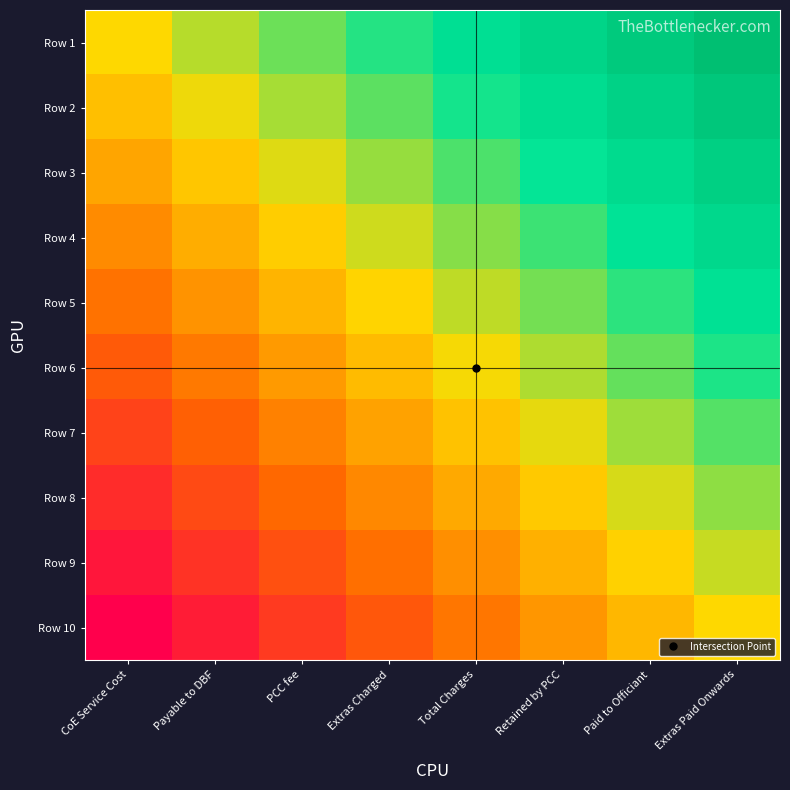

Reading left to right, extract all data points from this chart.

Row 1: CoE Service Cost=0.0	Payable to DBF=0.1	PCC fee=0.3	Extras Charged=0.4	Total Charges=0.6	Retained by PCC=0.7	Paid to Officiant=0.9	Extras Paid Onwards=1.0
Row 2: CoE Service Cost=-0.1	Payable to DBF=0.0	PCC fee=0.2	Extras Charged=0.3	Total Charges=0.5	Retained by PCC=0.6	Paid to Officiant=0.7	Extras Paid Onwards=0.9
Row 3: CoE Service Cost=-0.2	Payable to DBF=-0.1	PCC fee=0.1	Extras Charged=0.2	Total Charges=0.3	Retained by PCC=0.5	Paid to Officiant=0.6	Extras Paid Onwards=0.8
Row 4: CoE Service Cost=-0.3	Payable to DBF=-0.2	PCC fee=-0.0	Extras Charged=0.1	Total Charges=0.2	Retained by PCC=0.4	Paid to Officiant=0.5	Extras Paid Onwards=0.7
Row 5: CoE Service Cost=-0.4	Payable to DBF=-0.3	PCC fee=-0.2	Extras Charged=-0.0	Total Charges=0.1	Retained by PCC=0.3	Paid to Officiant=0.4	Extras Paid Onwards=0.6
Row 6: CoE Service Cost=-0.6	Payable to DBF=-0.4	PCC fee=-0.3	Extras Charged=-0.1	Total Charges=0.0	Retained by PCC=0.2	Paid to Officiant=0.3	Extras Paid Onwards=0.4
Row 7: CoE Service Cost=-0.7	Payable to DBF=-0.5	PCC fee=-0.4	Extras Charged=-0.2	Total Charges=-0.1	Retained by PCC=0.0	Paid to Officiant=0.2	Extras Paid Onwards=0.3
Row 8: CoE Service Cost=-0.8	Payable to DBF=-0.6	PCC fee=-0.5	Extras Charged=-0.3	Total Charges=-0.2	Retained by PCC=-0.1	Paid to Officiant=0.1	Extras Paid Onwards=0.2
Row 9: CoE Service Cost=-0.9	Payable to DBF=-0.7	PCC fee=-0.6	Extras Charged=-0.5	Total Charges=-0.3	Retained by PCC=-0.2	Paid to Officiant=-0.0	Extras Paid Onwards=0.1
Row 10: CoE Service Cost=-1.0	Payable to DBF=-0.9	PCC fee=-0.7	Extras Charged=-0.6	Total Charges=-0.4	Retained by PCC=-0.3	Paid to Officiant=-0.1	Extras Paid Onwards=0.0